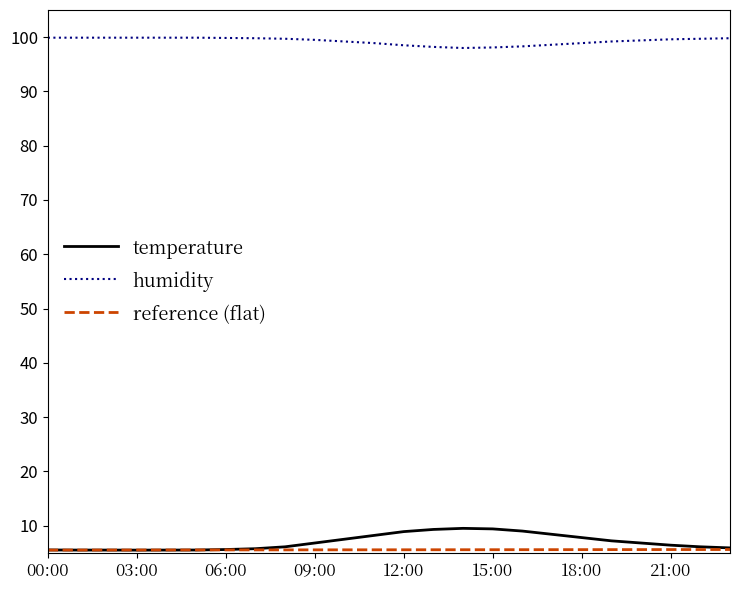

What is the maximum value shown in the chart?

99.9